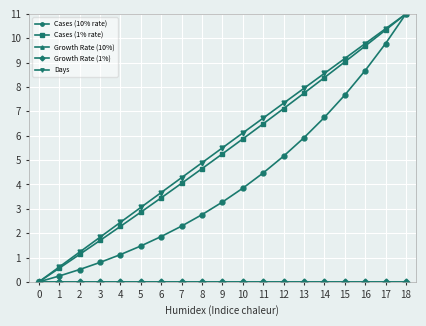

What value does the Days series have at 12?

7.3